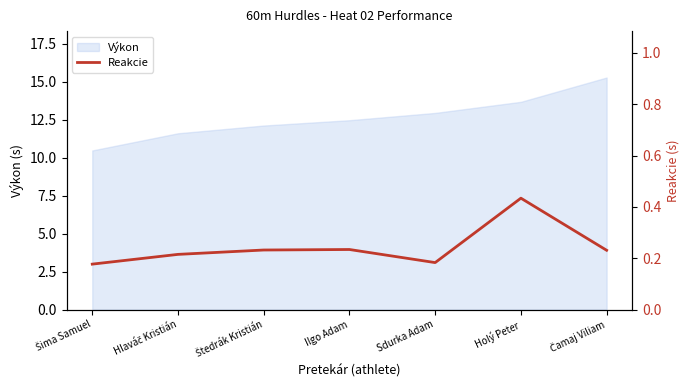

What is the approximate value of Výkon at Ilgo Adam?

12.5